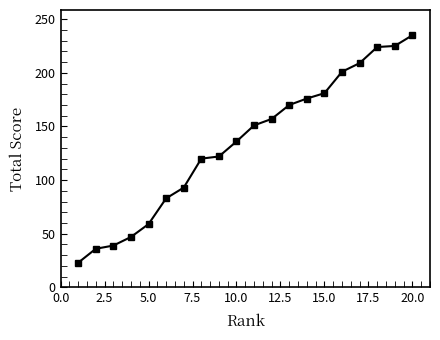

What is the smallest value displayed?

23